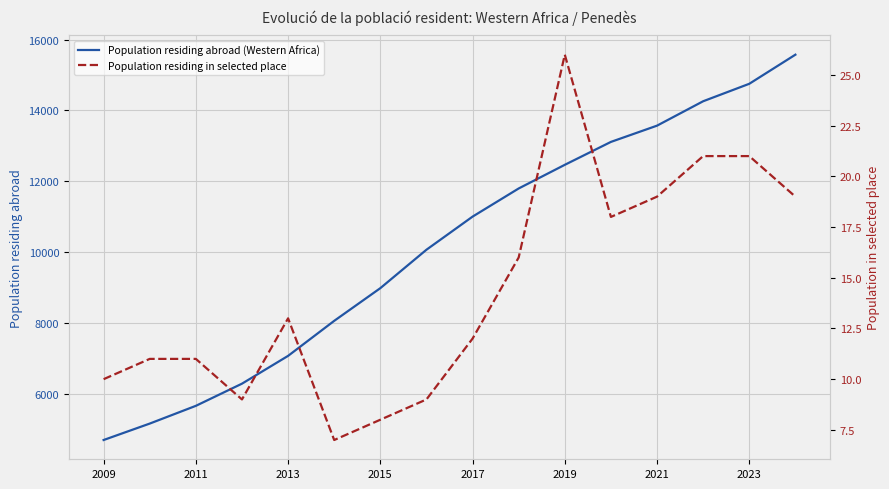

True or false: Population residing abroad (Western Africa) has more than 0 points higher than both neighbors.

False